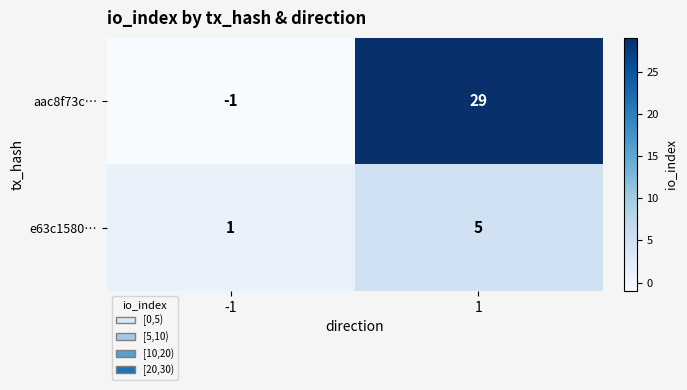

Reading left to right, what are all the values shown in this chart?

aac8f73c…: -1	29
e63c1580…: 1	5